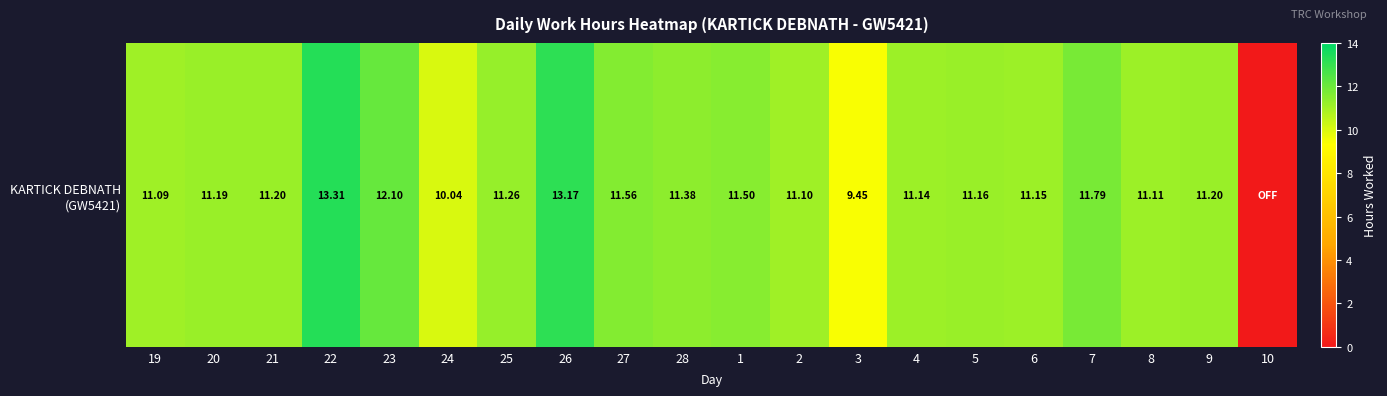

What is the sum of the values at 2 and 5?

22.3